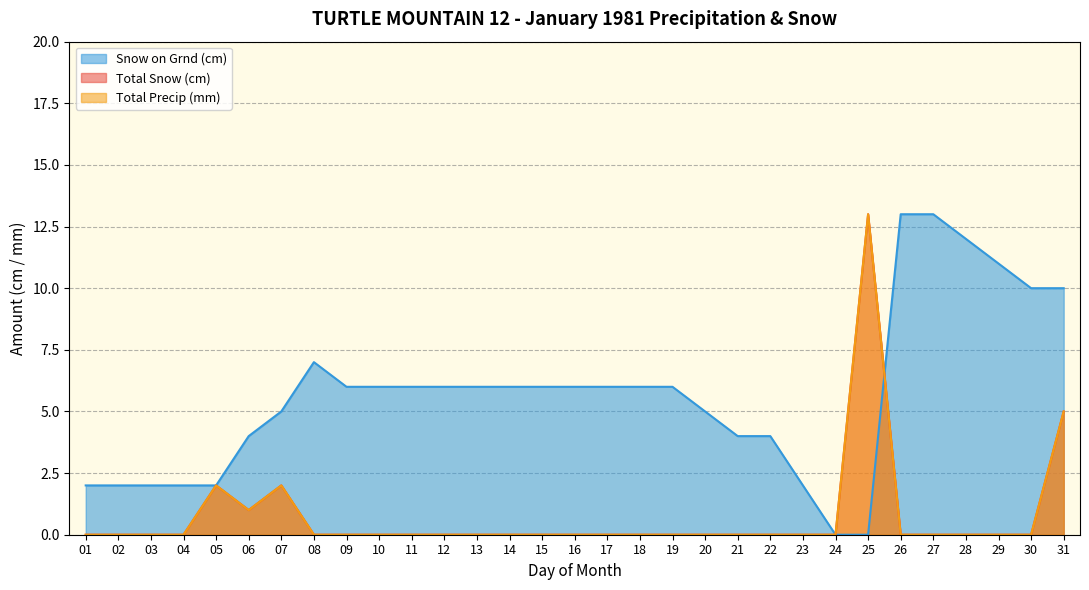

Which series changed the most between 12 and 29?

Snow on Grnd (cm)